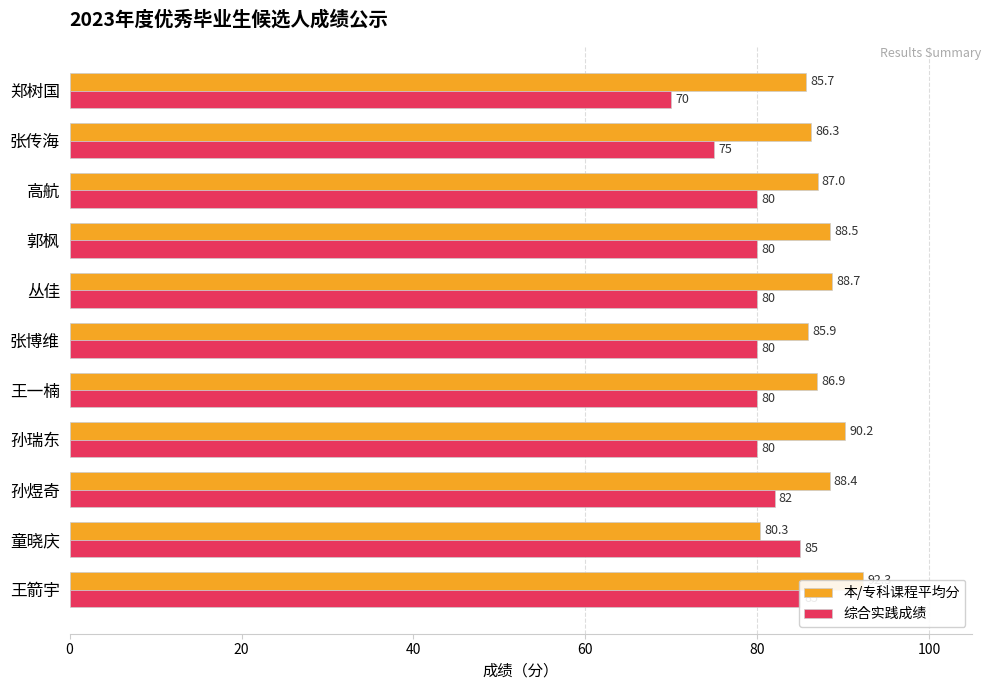

At how many categories does at least one series exceed 71?

11